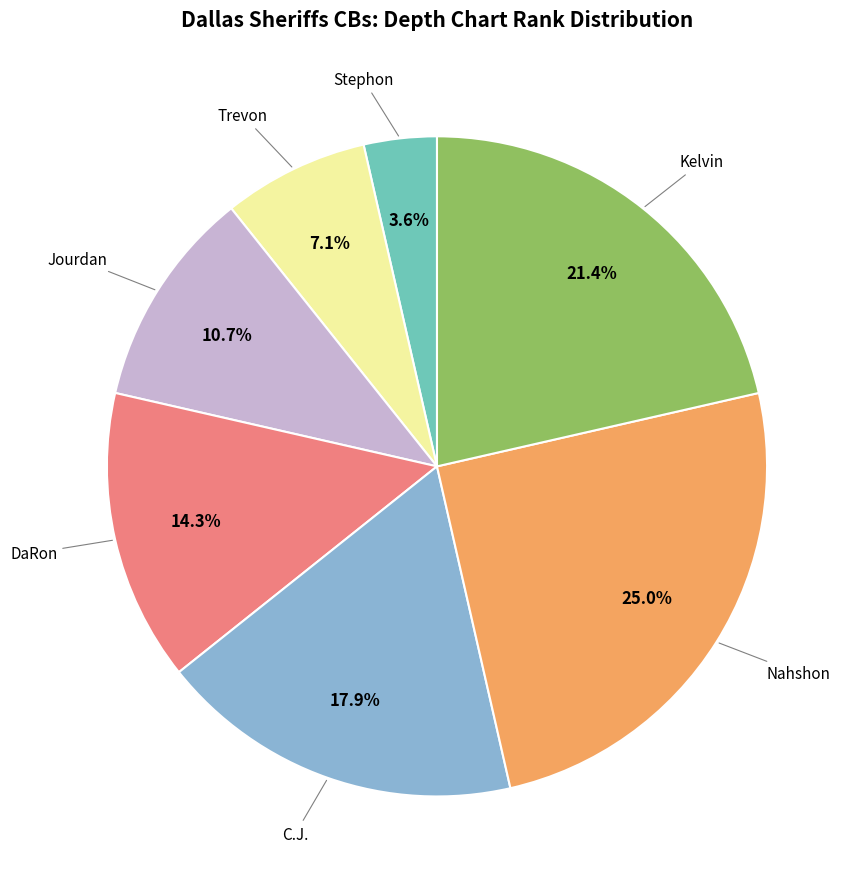

Is there any slice that represents more than half of the pie?

No